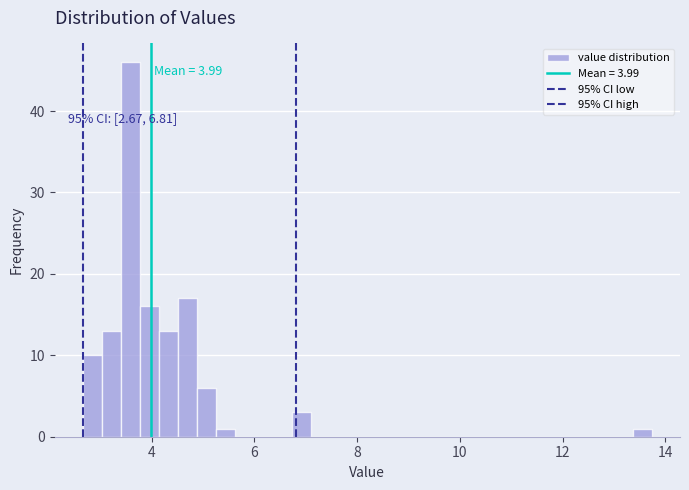

Read against the x-axis, roughly where is the centre of the tallest bar?

3.6